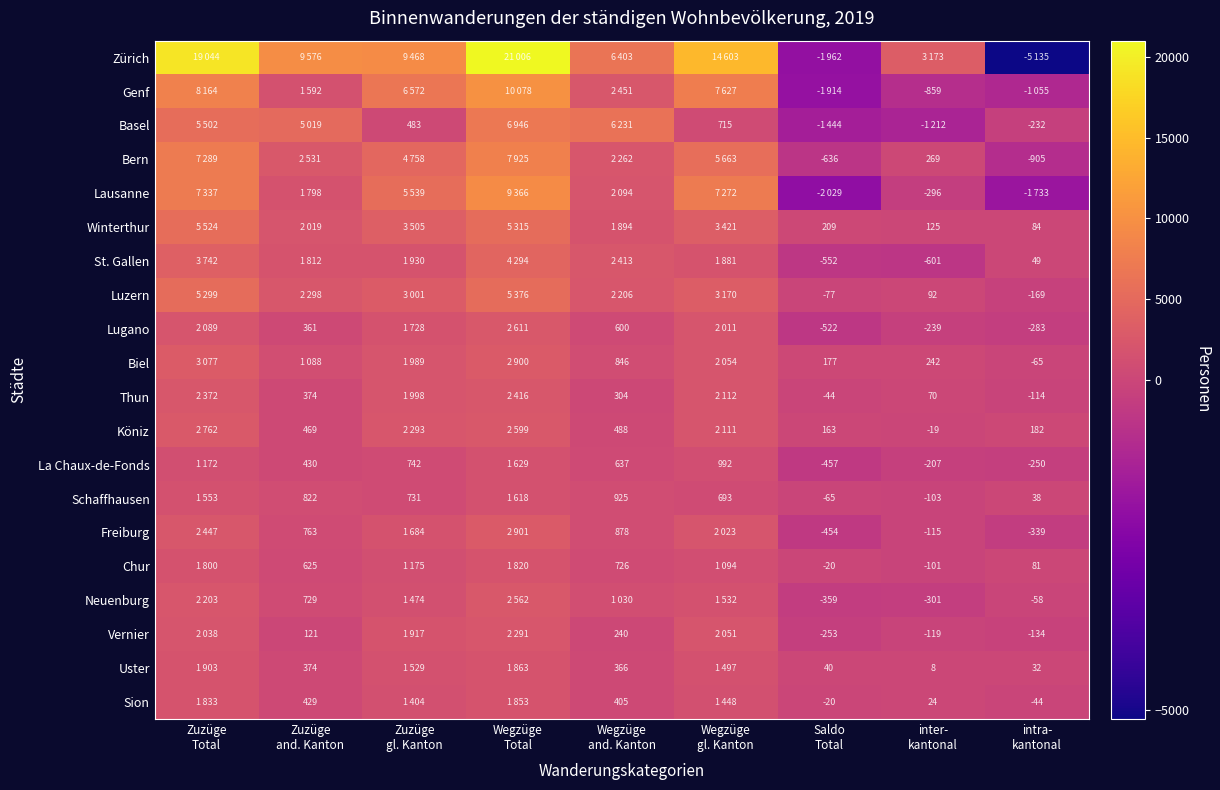

The Thun series shows 2416 at Wegzüge Total. True or false?

True